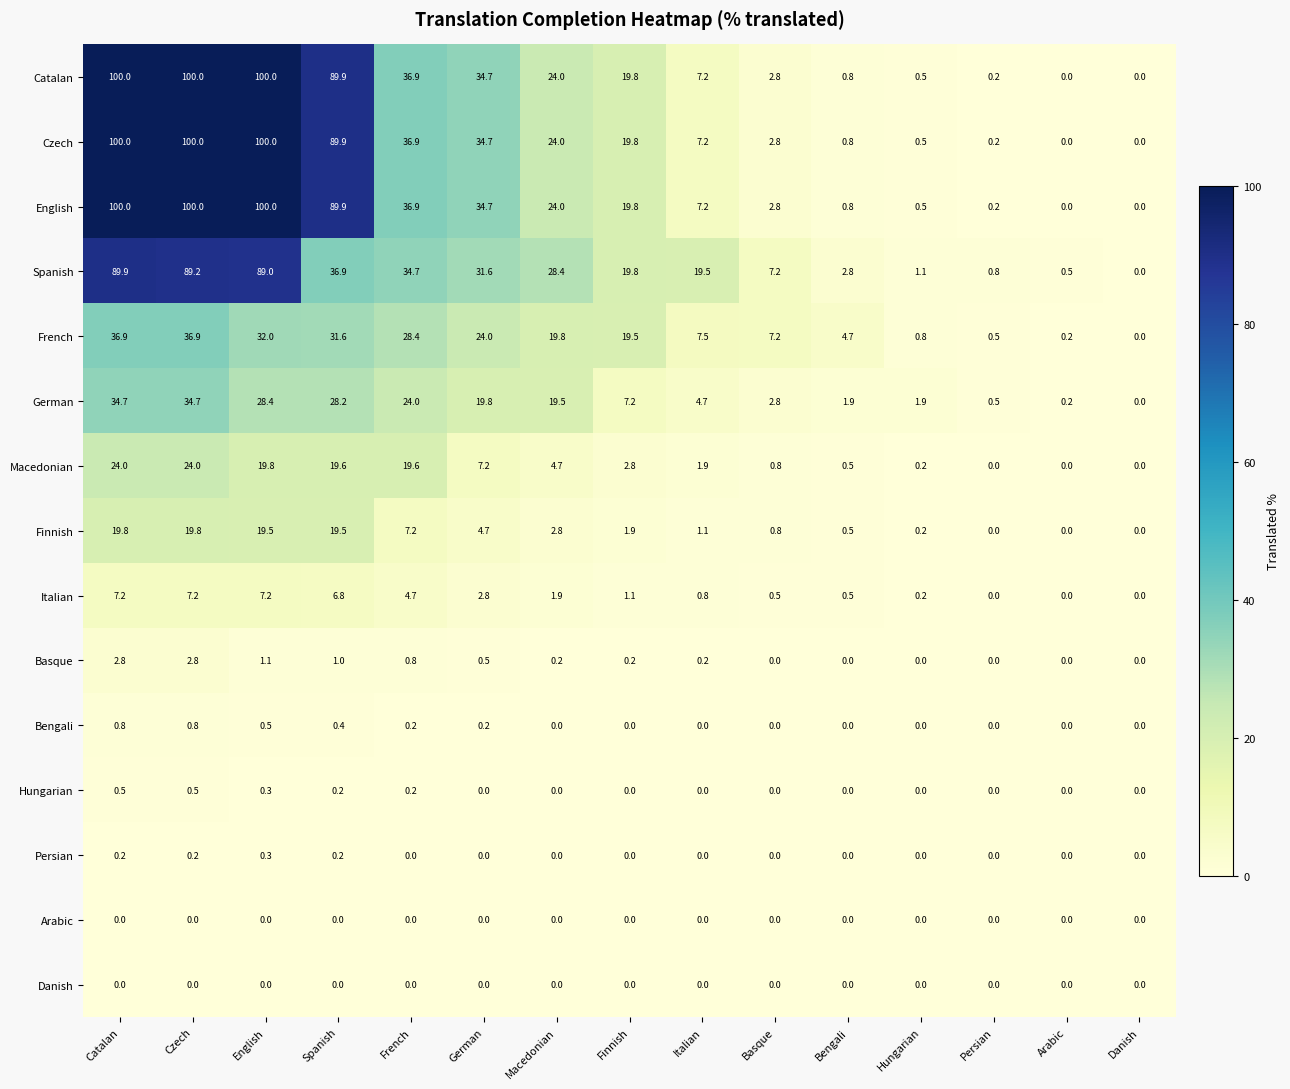

What is the spread (max minus min) of values at Finnish?

19.8